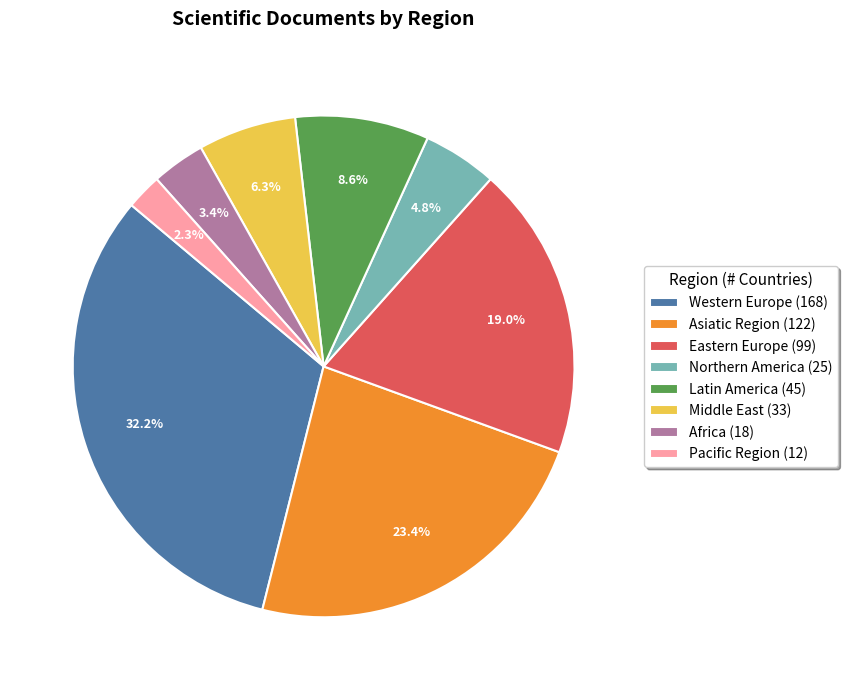

Combined, do Middle East and Western Europe account for over 50%?

No